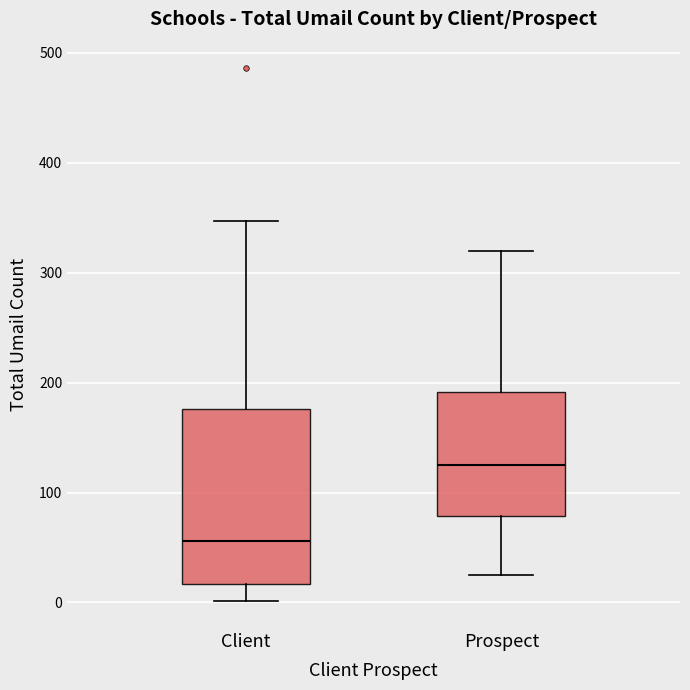

Which box is the tallest, from its lower edge to its upper edge?

Client